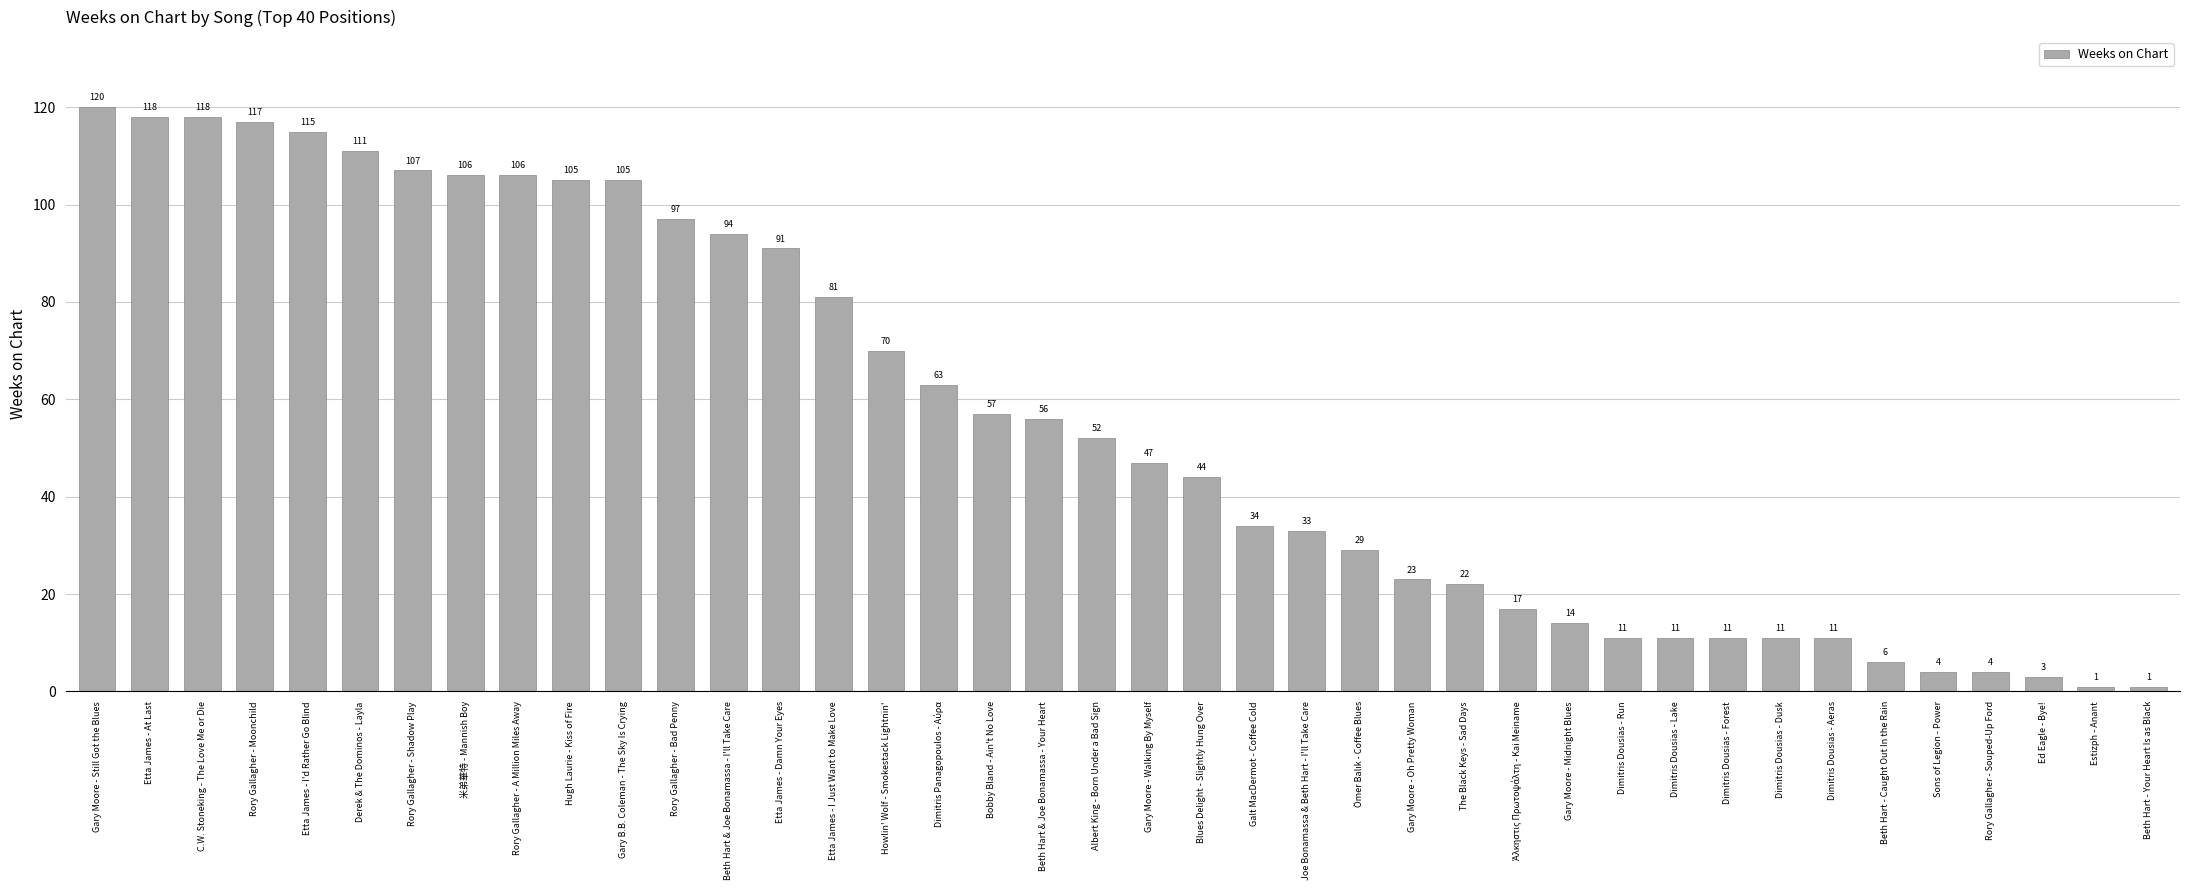

What is the smallest value displayed?

1